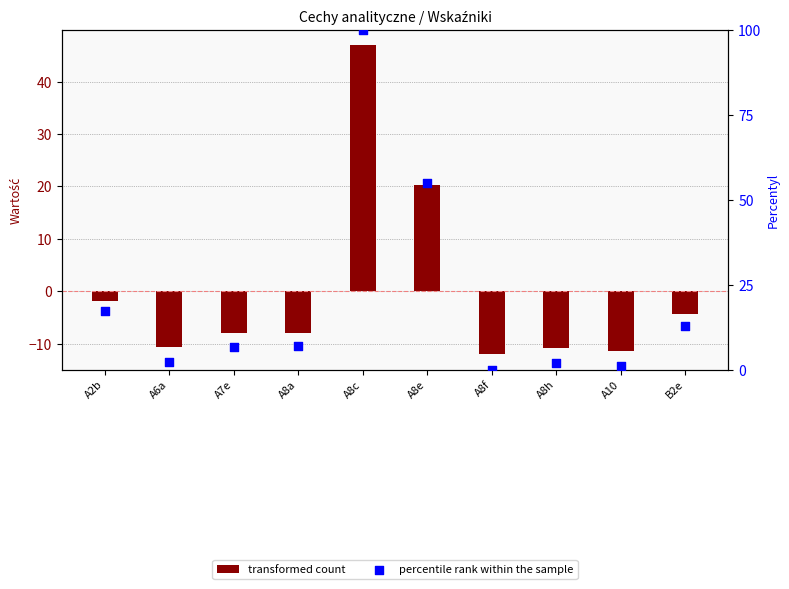

Which series reaches the maximum Y coordinate?

percentile rank within the sample